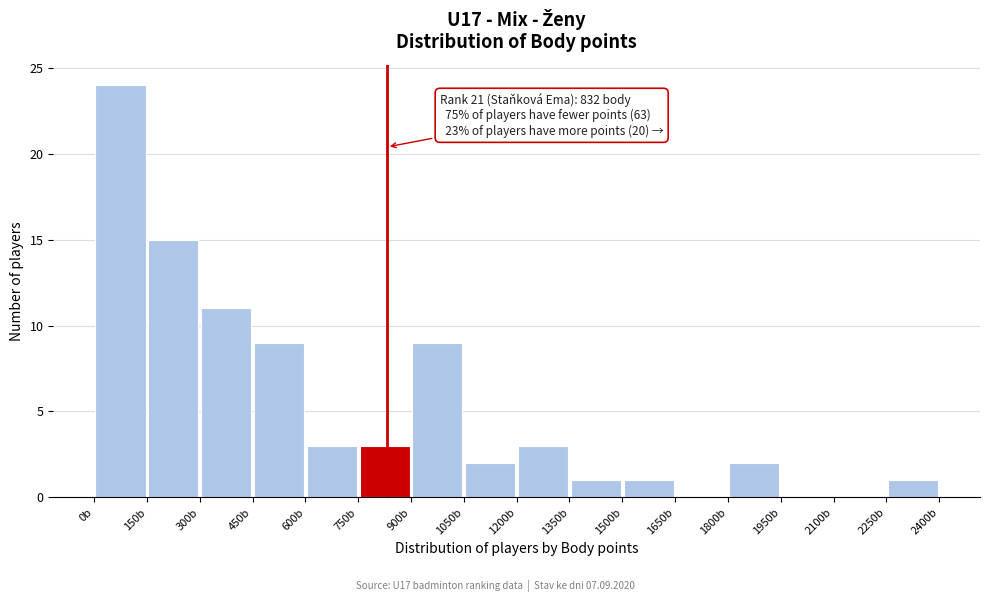

Which range on the x-axis has the tallest bar?

0 to 150